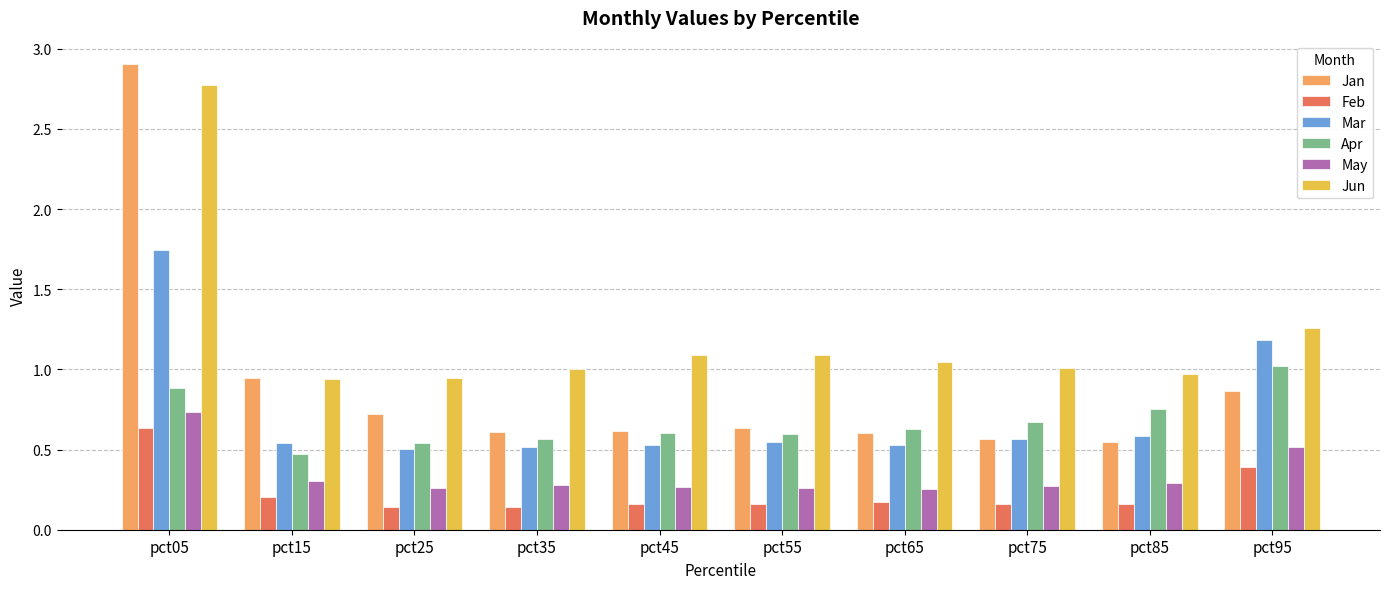

What is the sum of all Apr values?

6.7